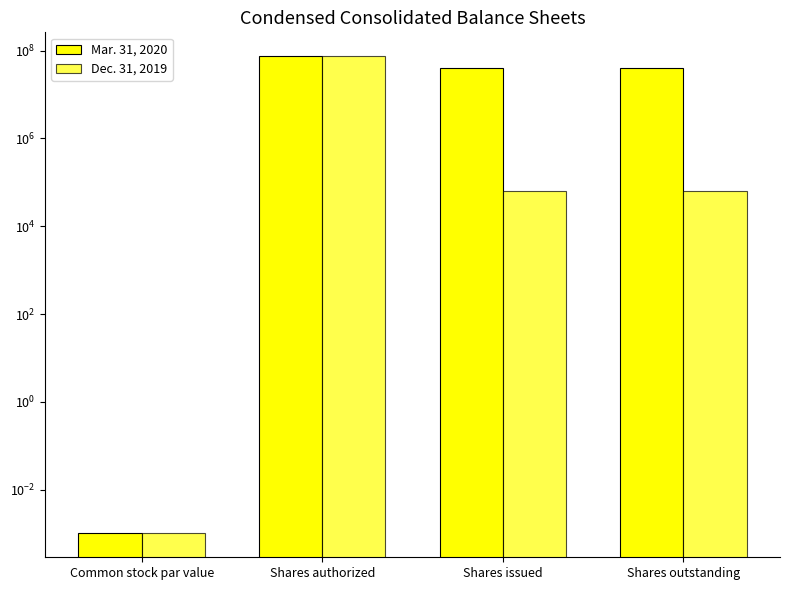

At which label is Dec. 31, 2019 closest to 37500000?

Shares issued